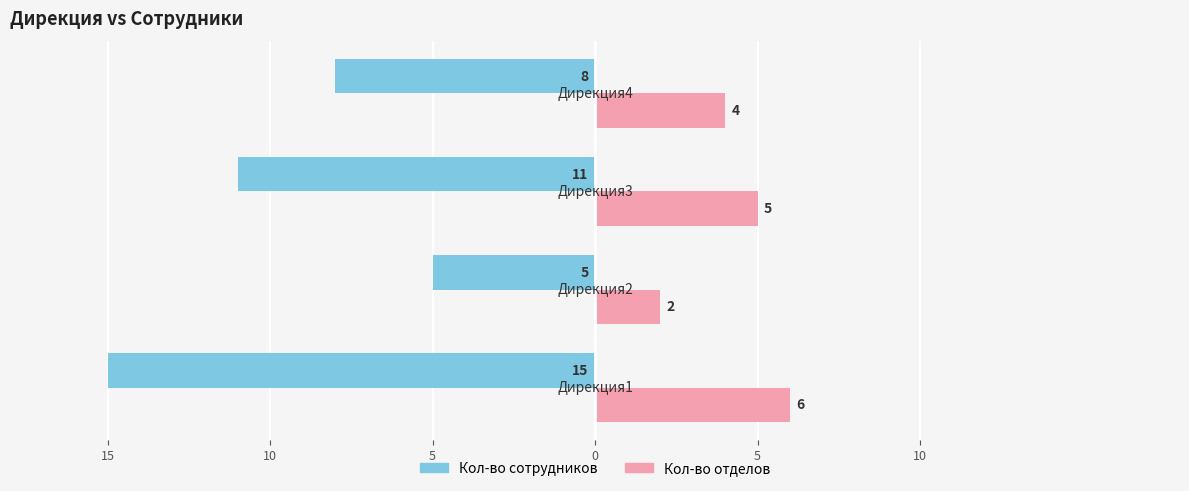

What is the value of the Кол-во отделов bar at the 1st from the left?

6